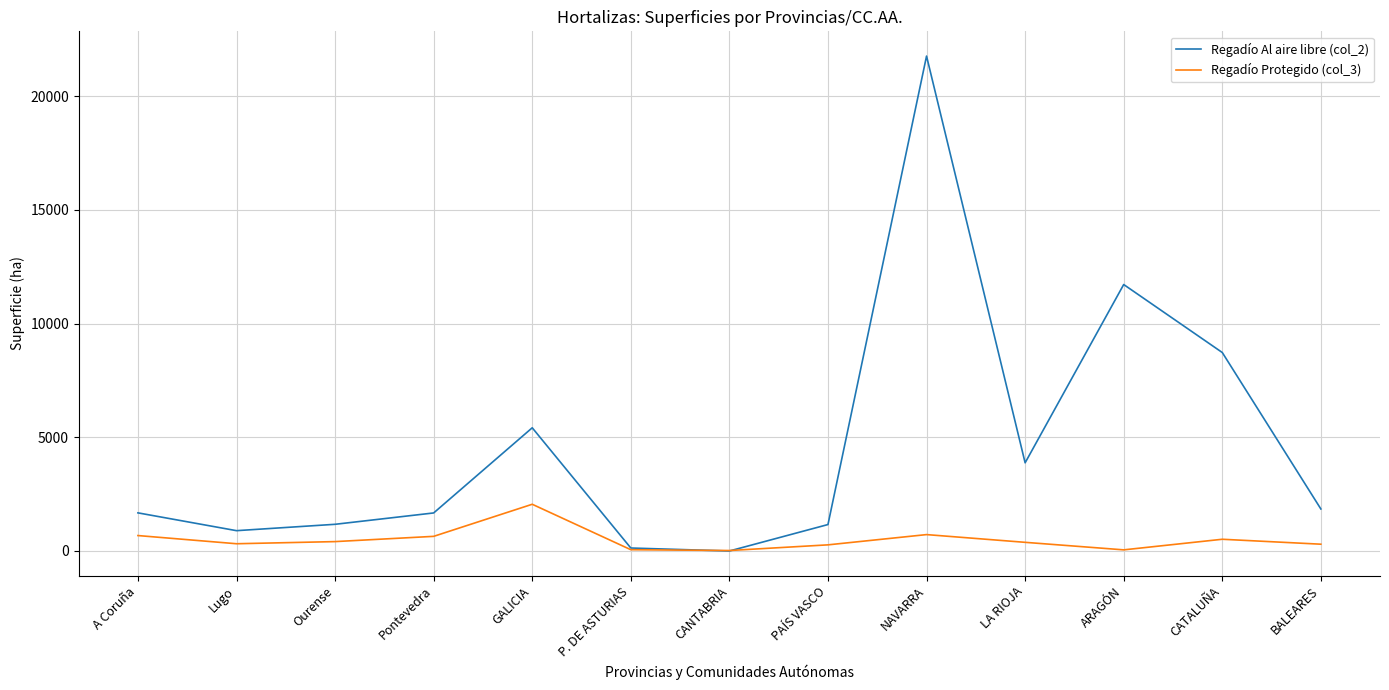

How many lines are shown in the chart?

2